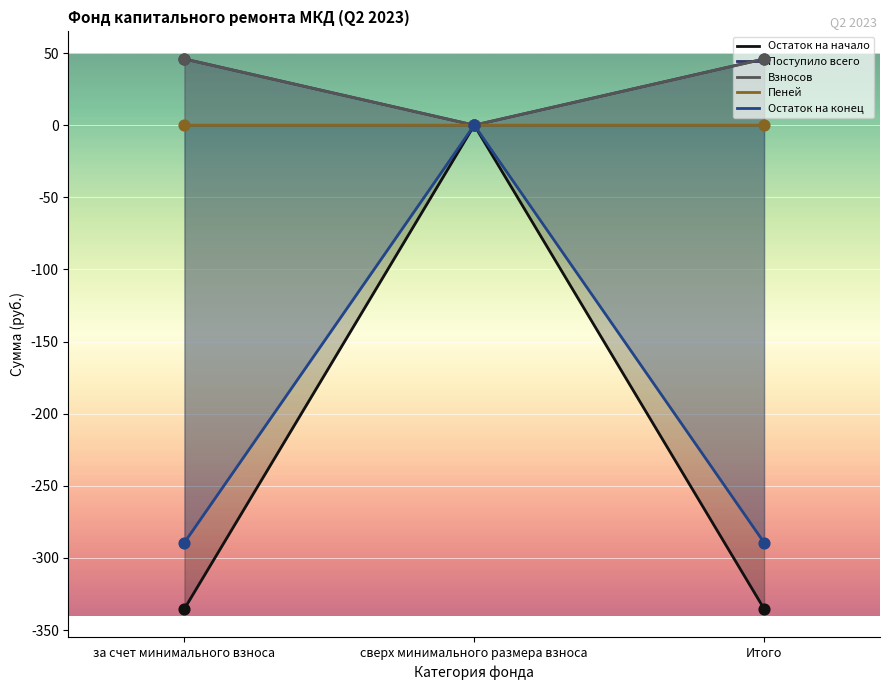

Which series reaches the minimum Y coordinate?

Поступило всего